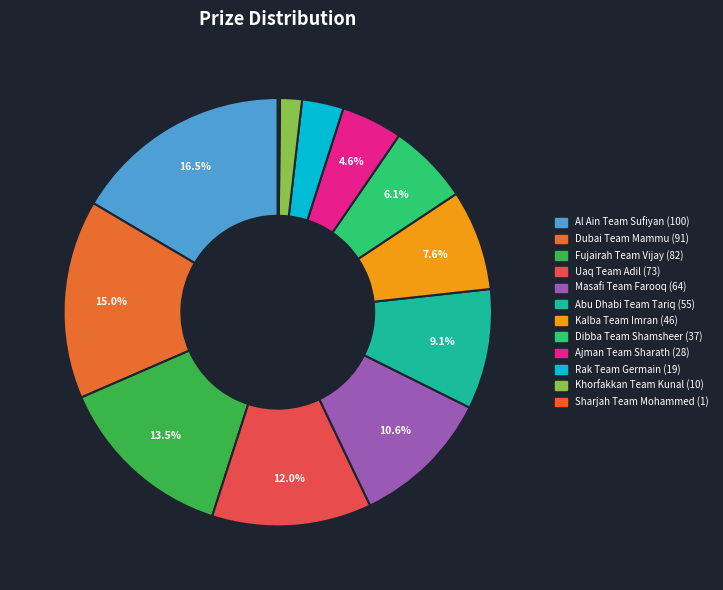

To the nearest percent, what portion does Khorfakkan Team Kunal represent?

2%